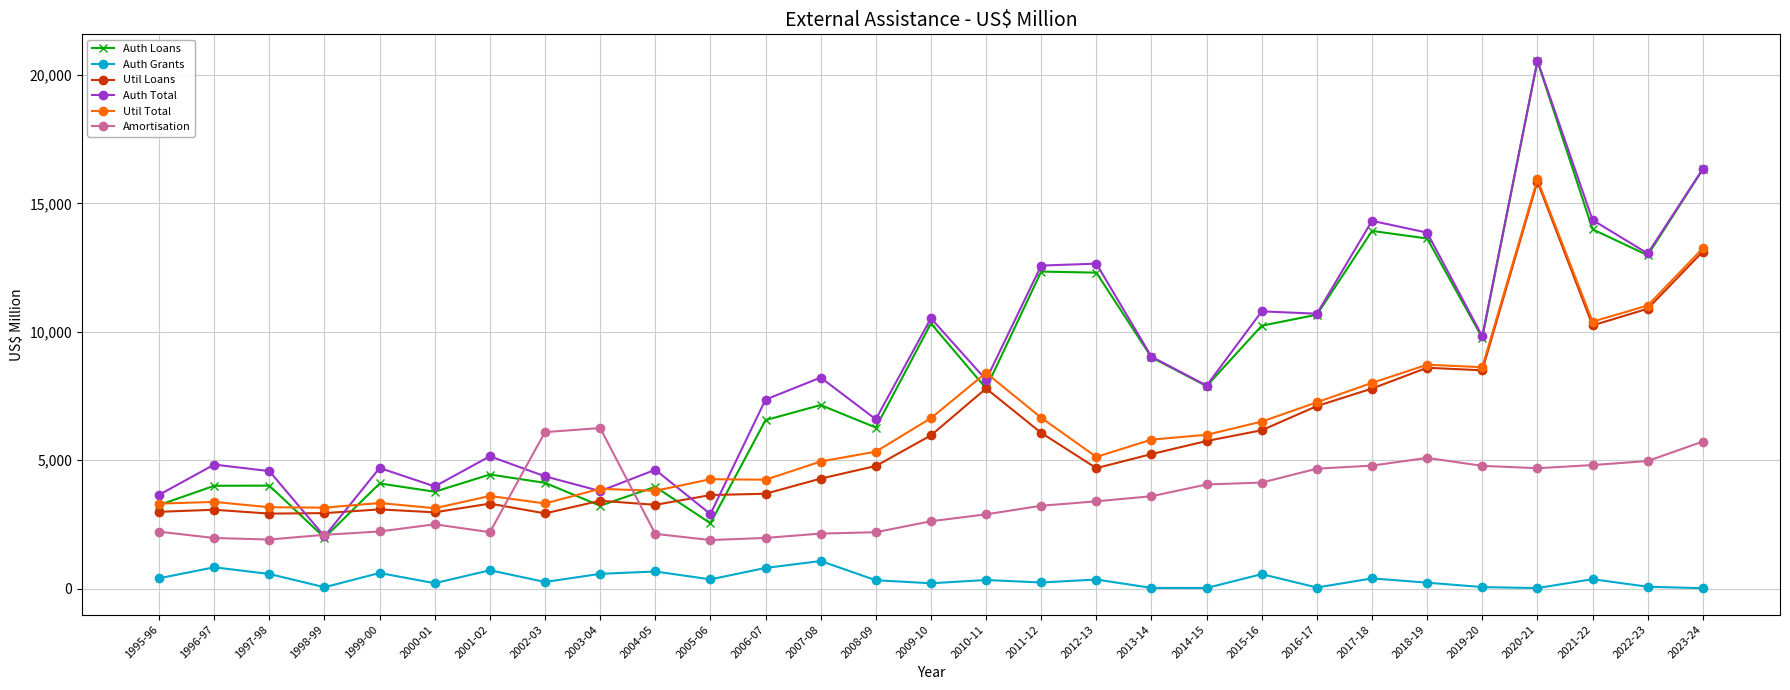

What is the highest value of the Auth Grants series?

1070